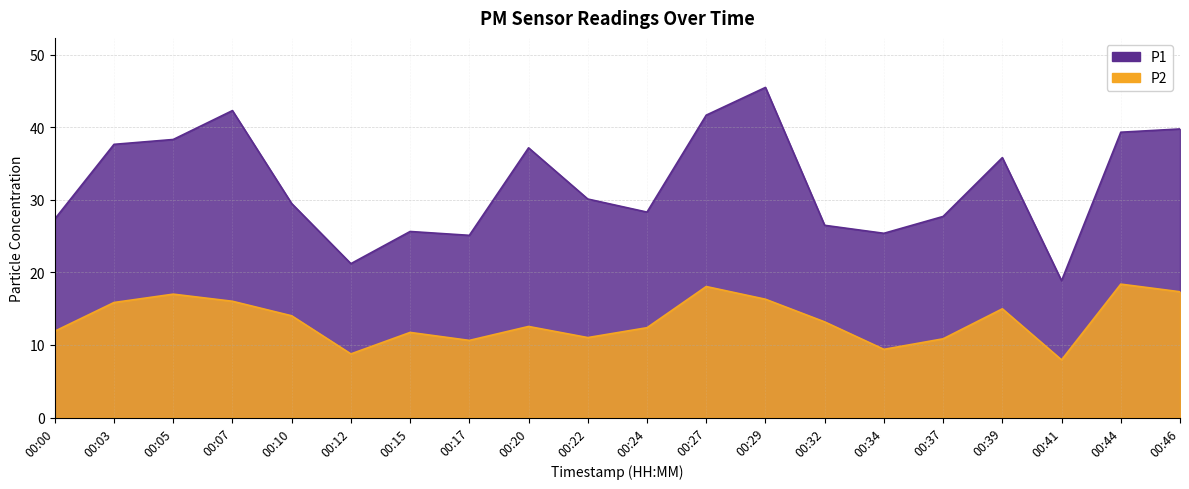

What is the value of the P1 point at the 8th from the left?

25.1